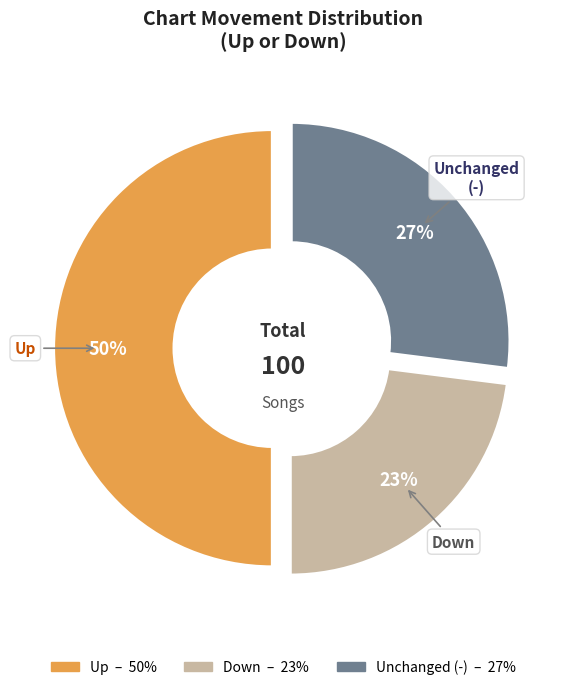

How many slices are in this pie chart?

3